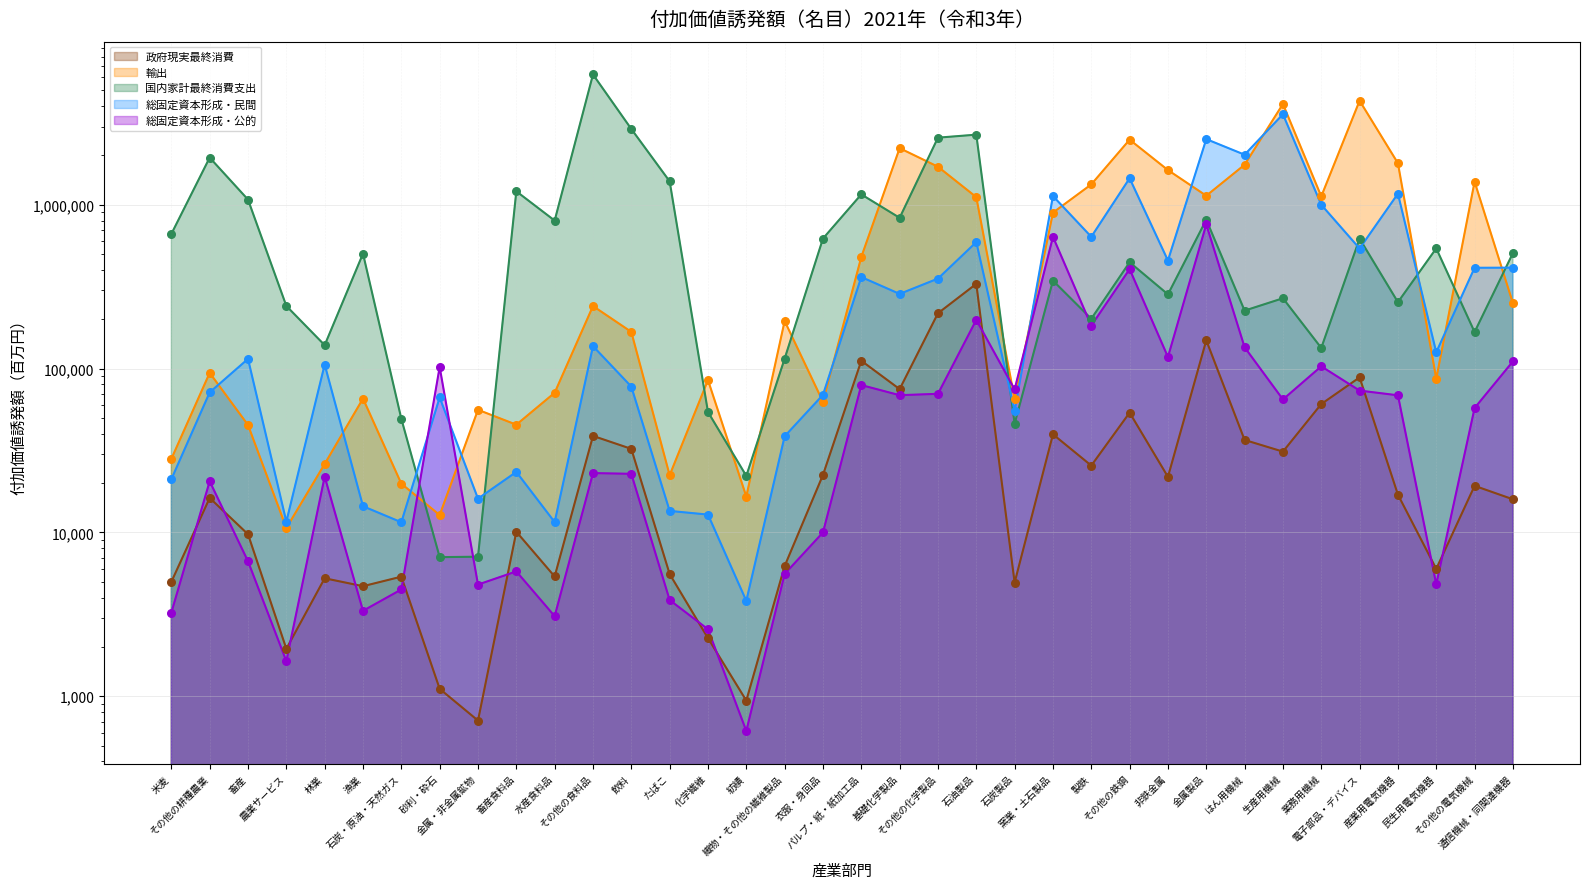

At how many categories does at least one series exceed 3802042?

3